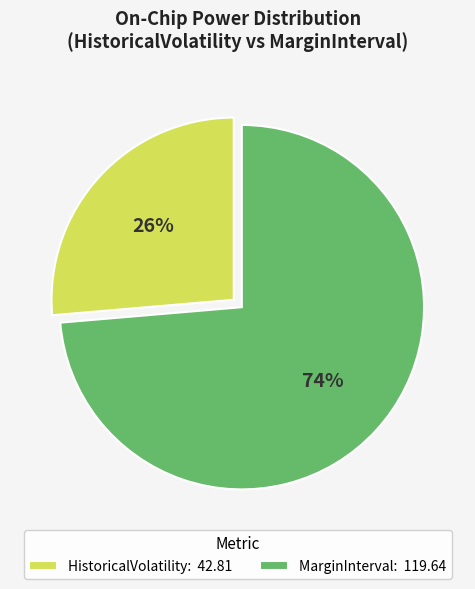

How many segments does this pie chart have?

2